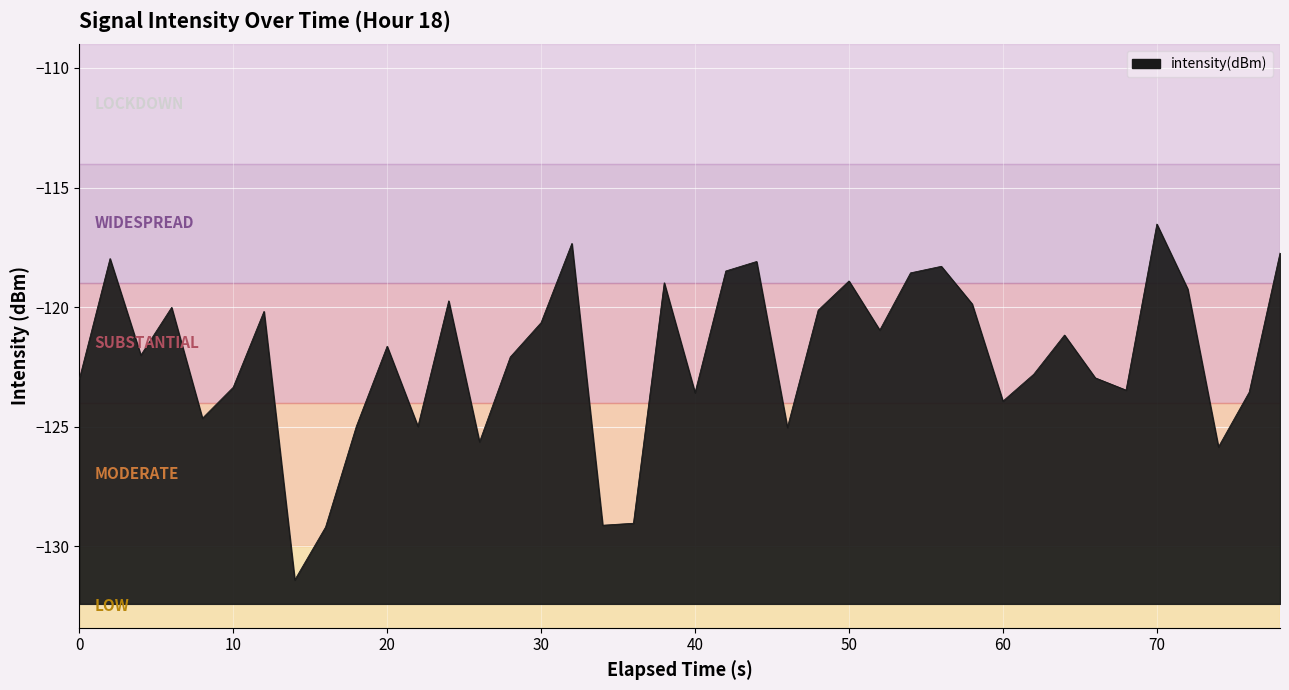

The chart shows a value of -48.3 at 50. True or false?

False